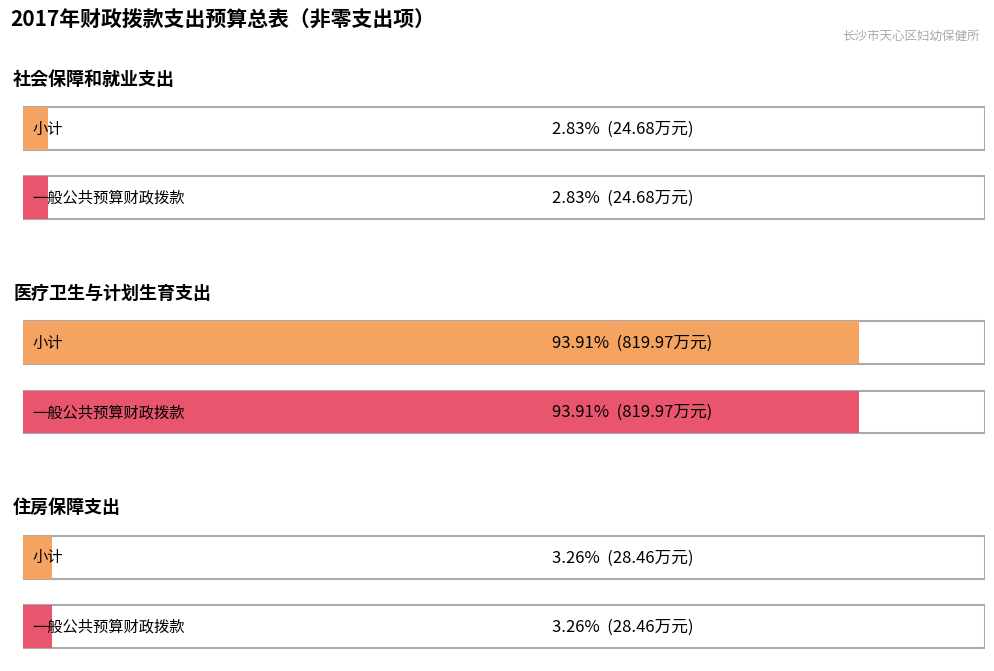

Which series has the largest range (max minus min)?

小计